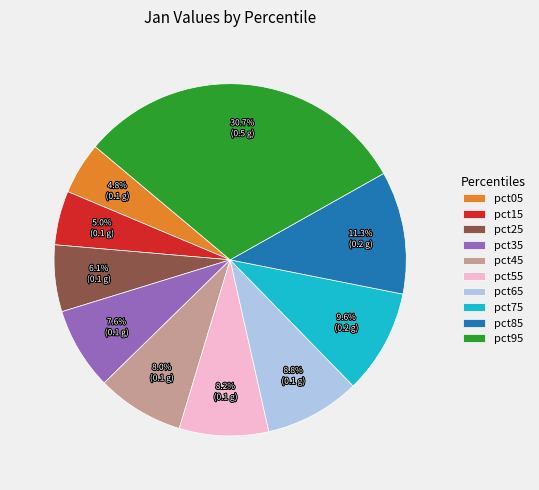

What percentage do pct95 and pct05 together represent?

35.5%